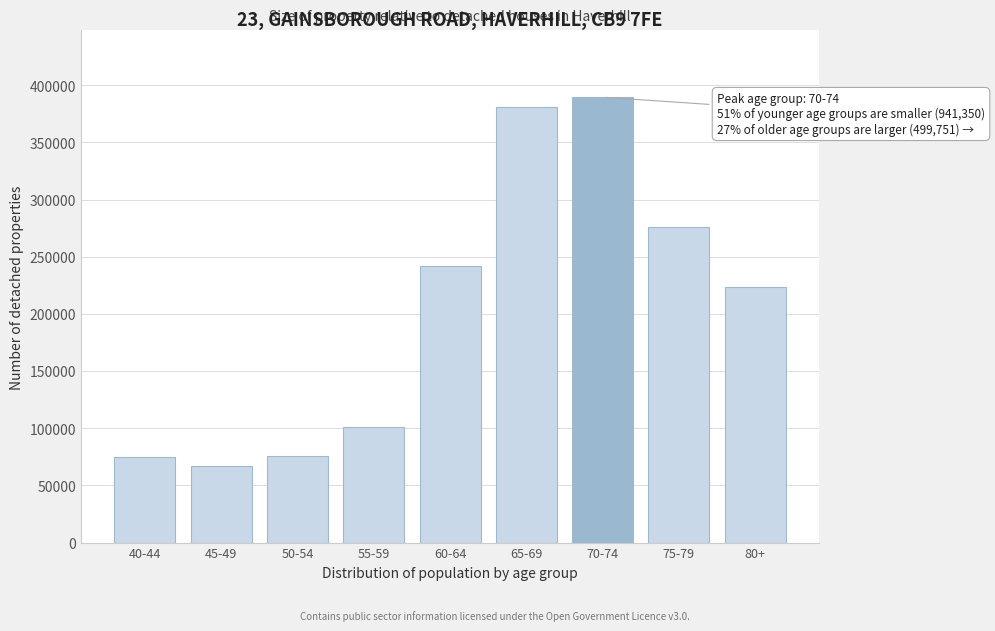

Is it true that the value at 75-79 is 275993?

True